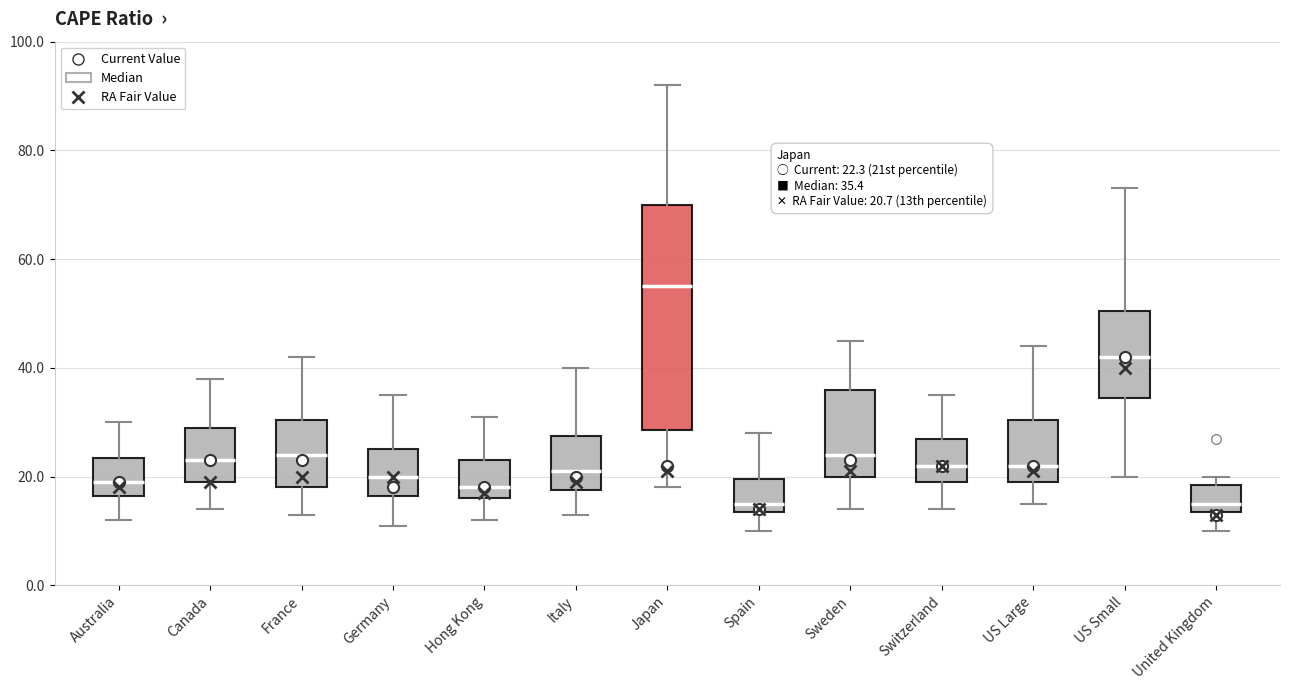

Which box's median line is the highest?

Japan